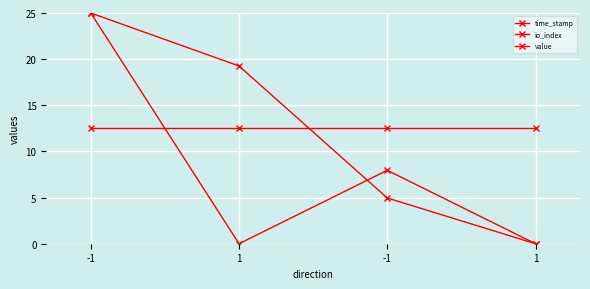

How many lines are shown in the chart?

3